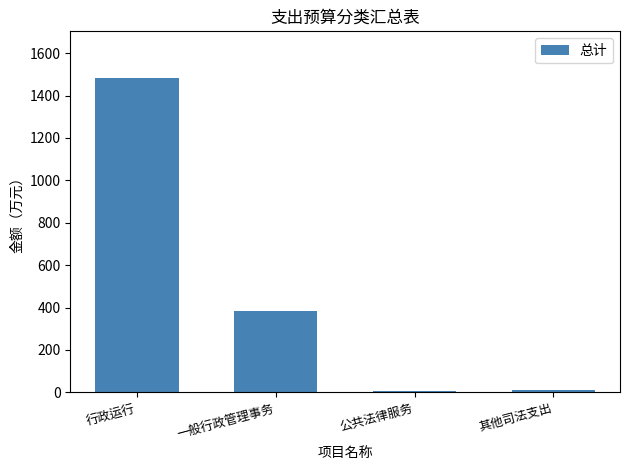

What is the maximum value shown in the chart?

1480.9